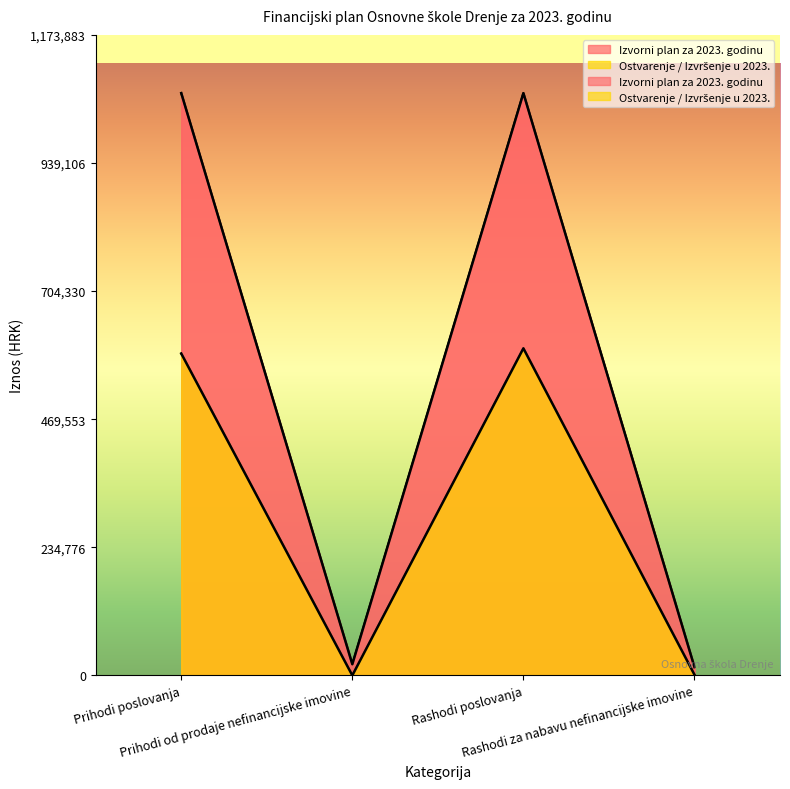

What is the label of the 3rd point from the left?

Rashodi poslovanja